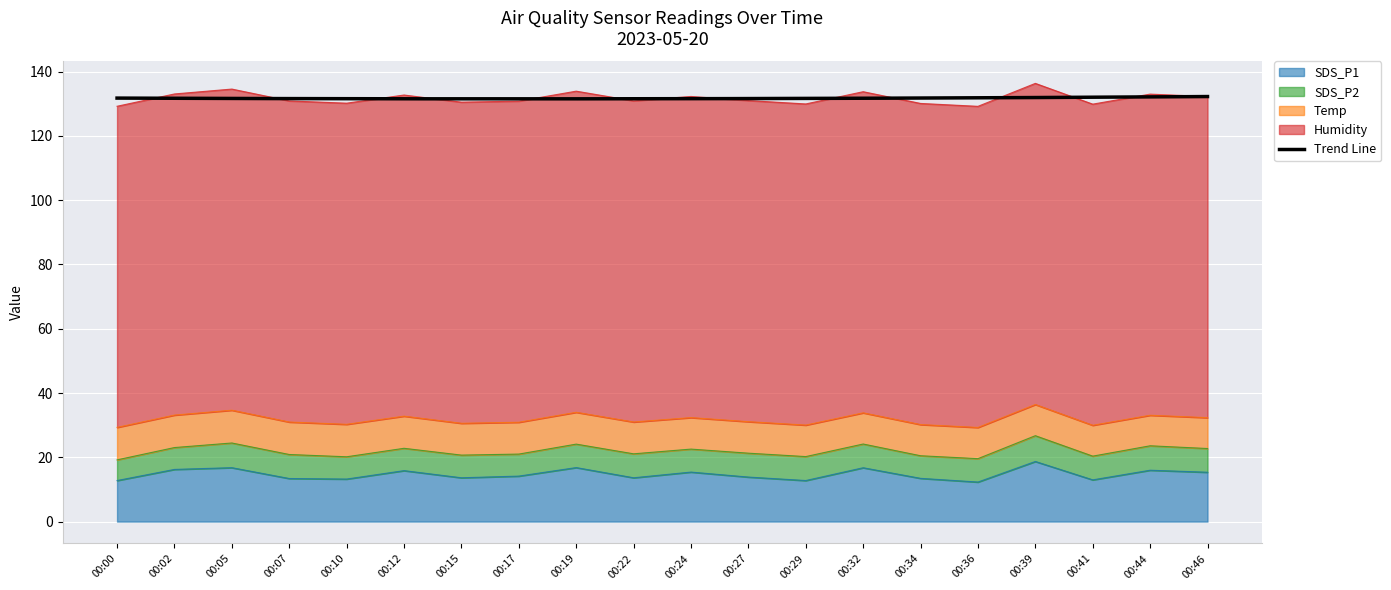

What is the sum of the SDS_P1 values at 00:22 and 00:05?

30.4